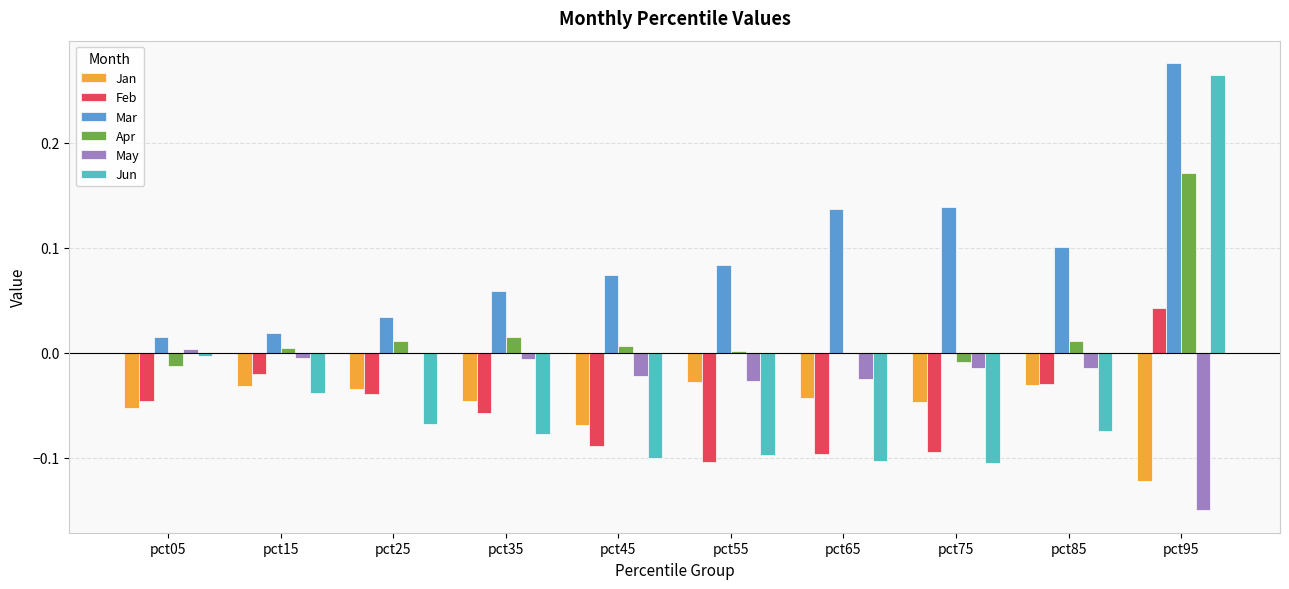

Which series has the widest spread of values?

Jun